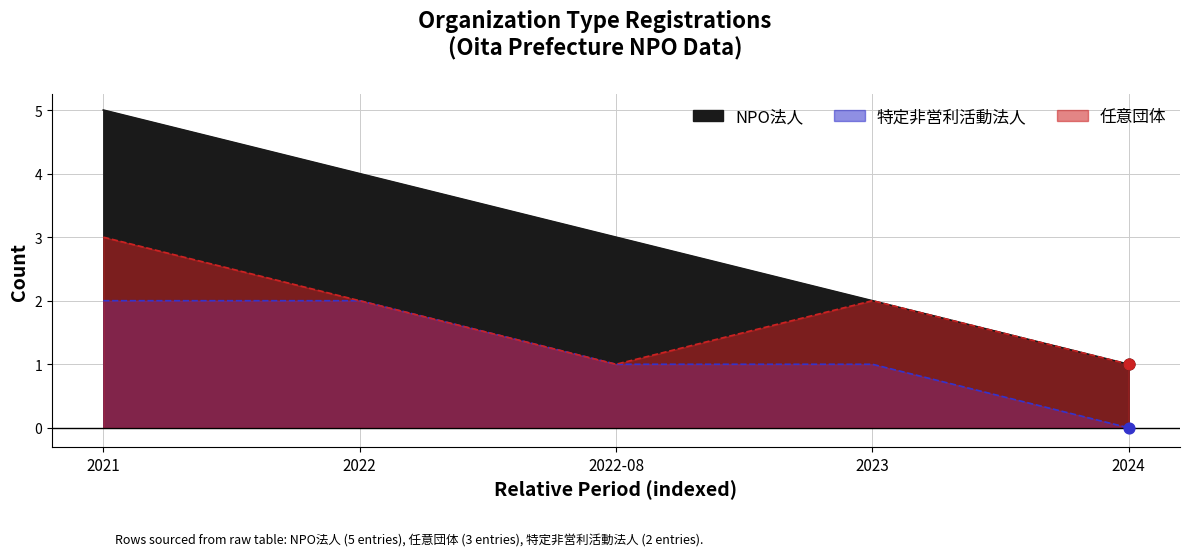

Which series reaches the minimum Y coordinate?

特定非営利活動法人